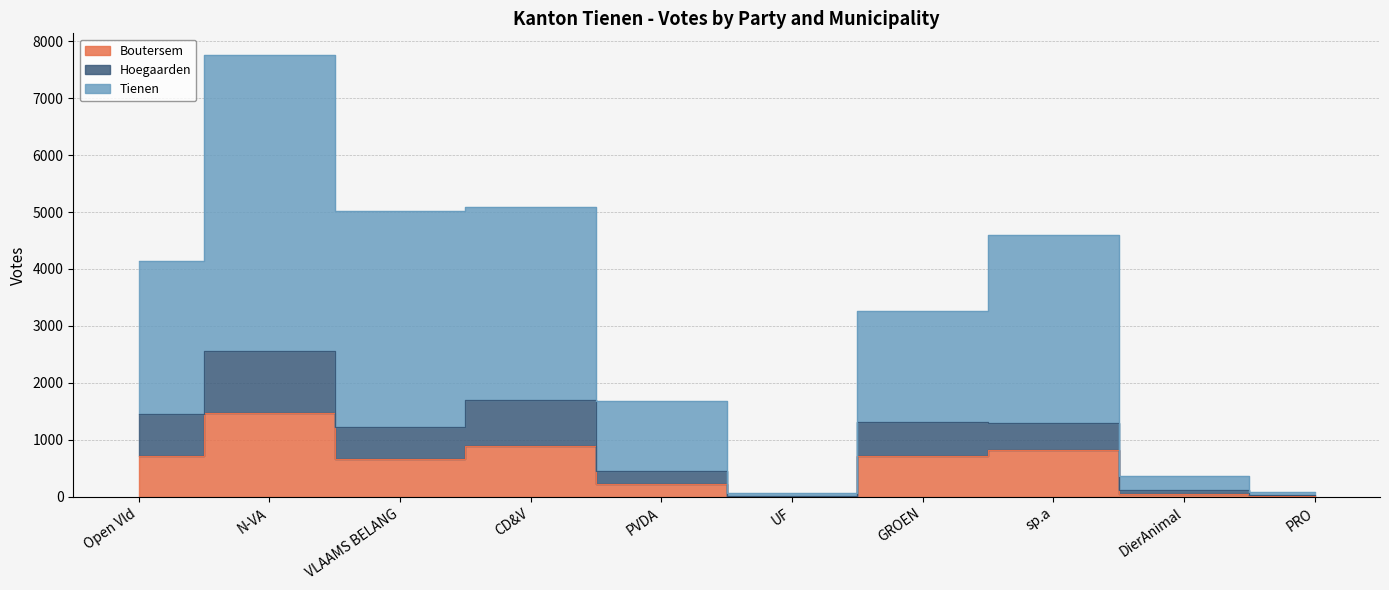

What position from the right is PVDA?

6